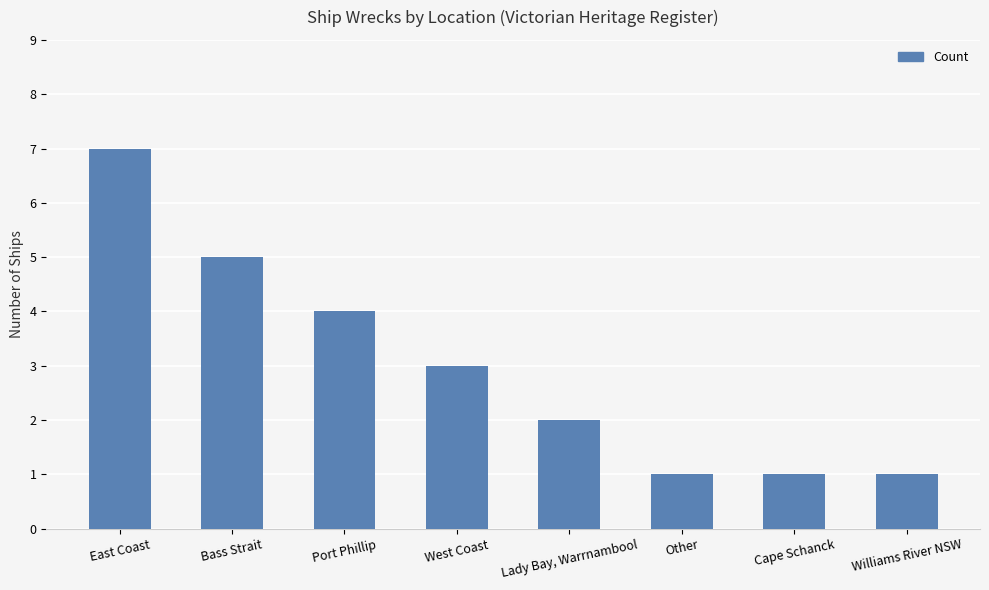

Approximately how many times larger is the value at Port Phillip compared to Cape Schanck?

4.0